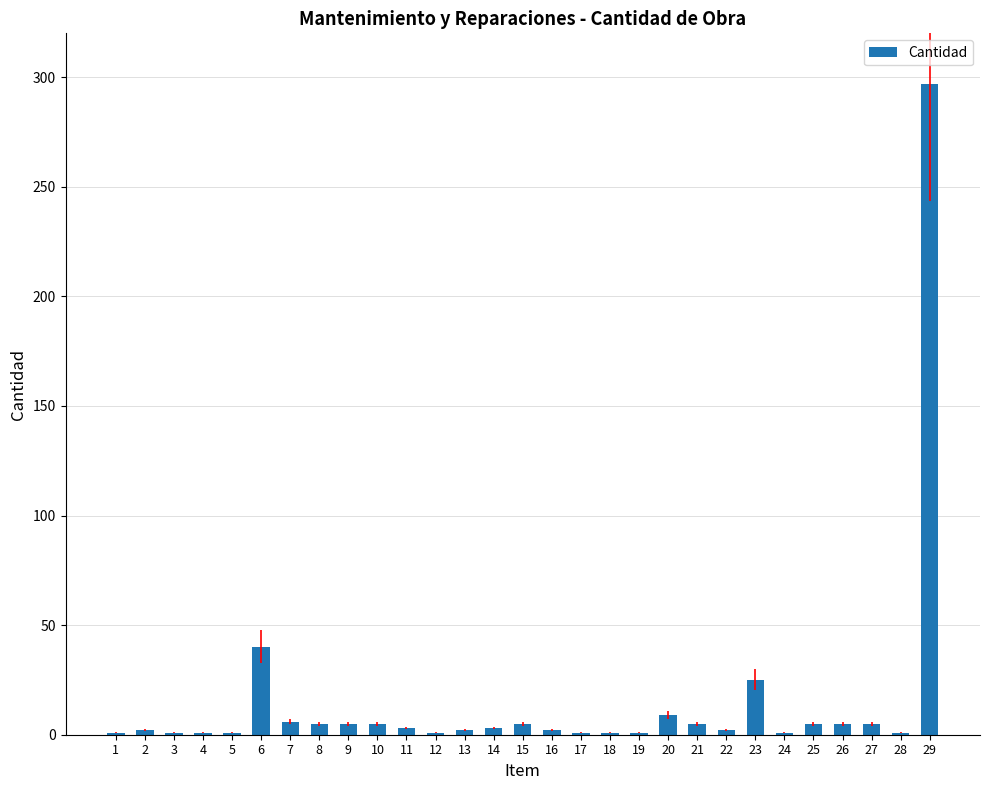

What is the difference between the second highest and second lowest values?

39